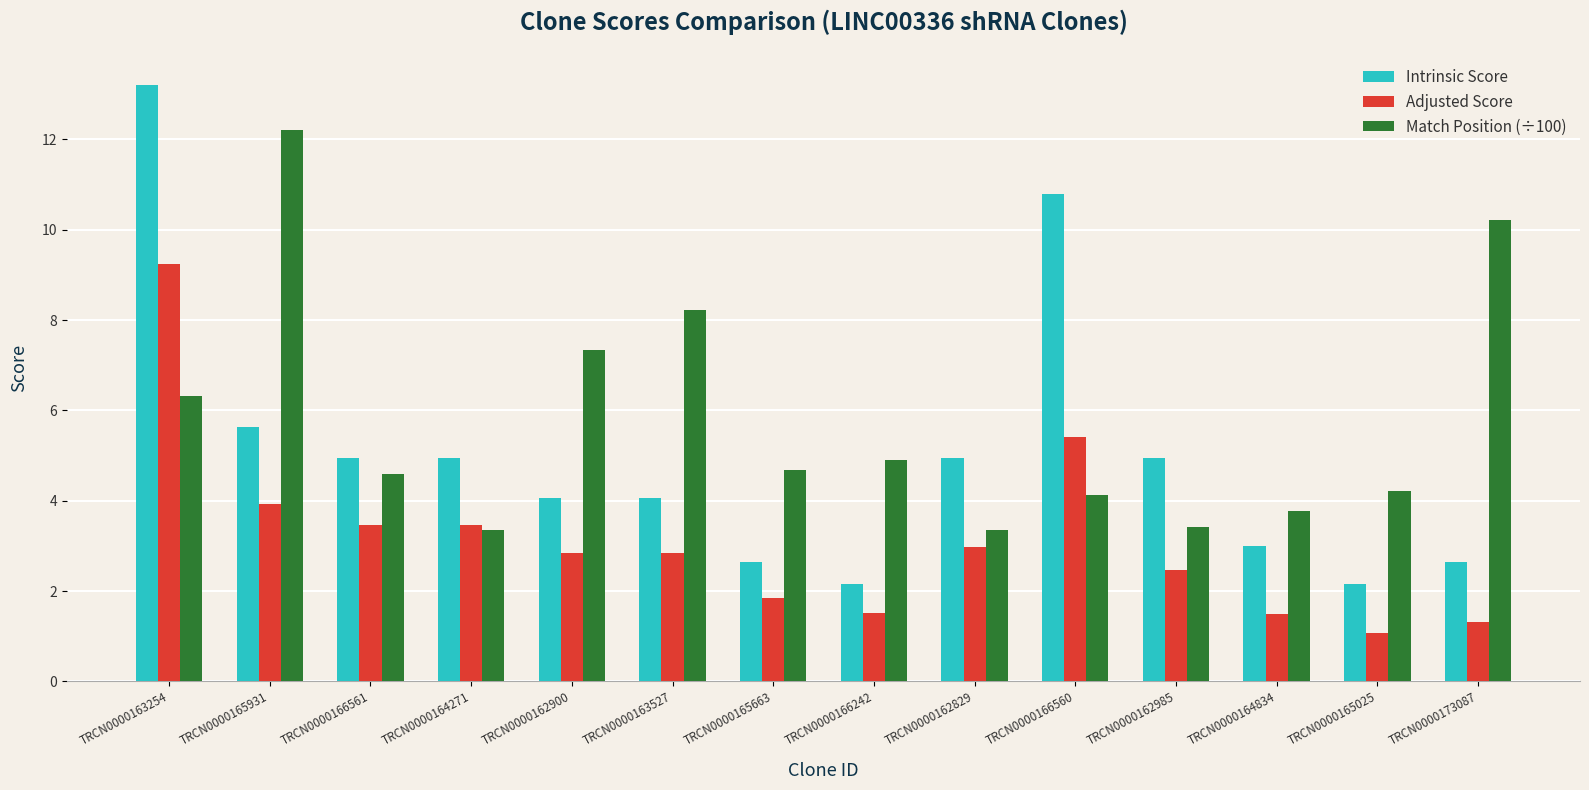

What is the smallest value displayed?

1.1